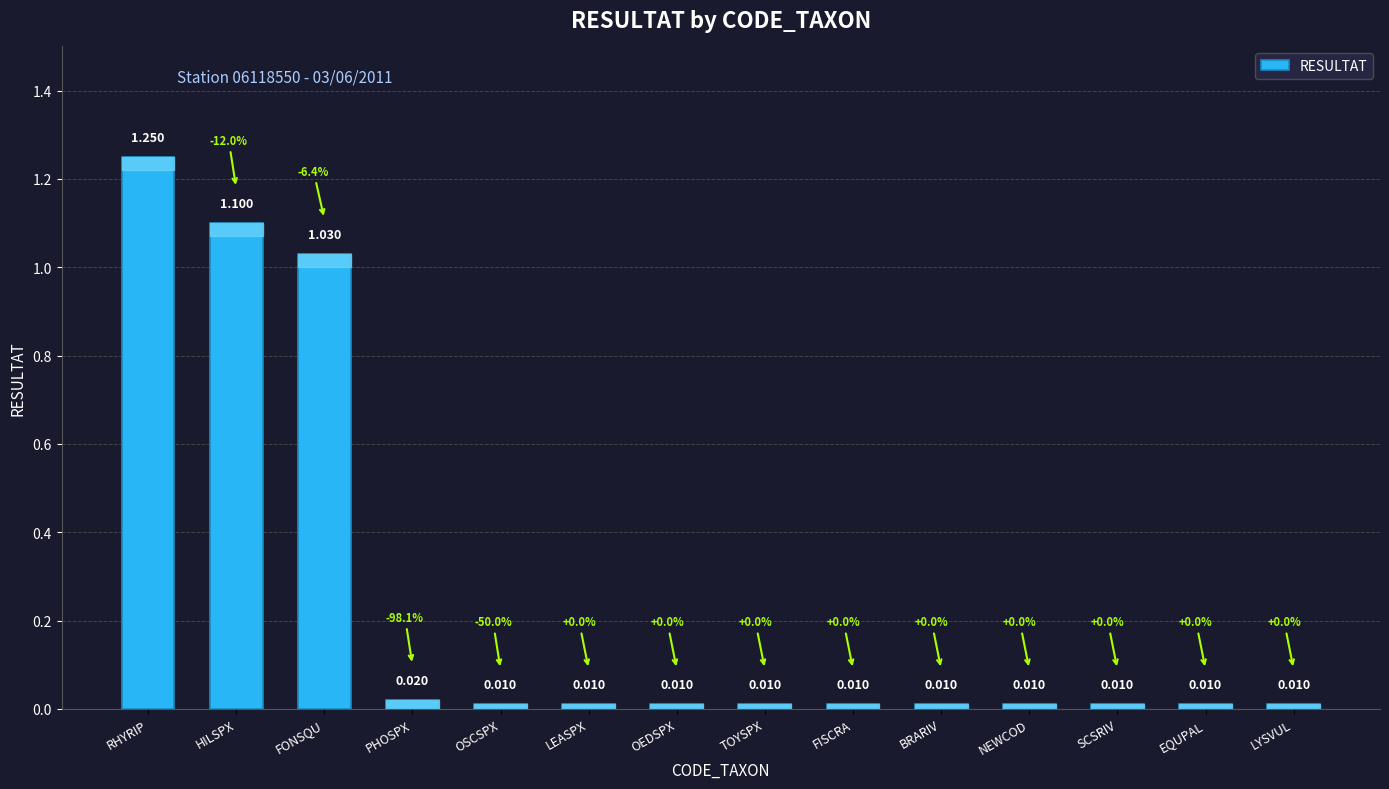

What position from the right is OSCSPX?

10